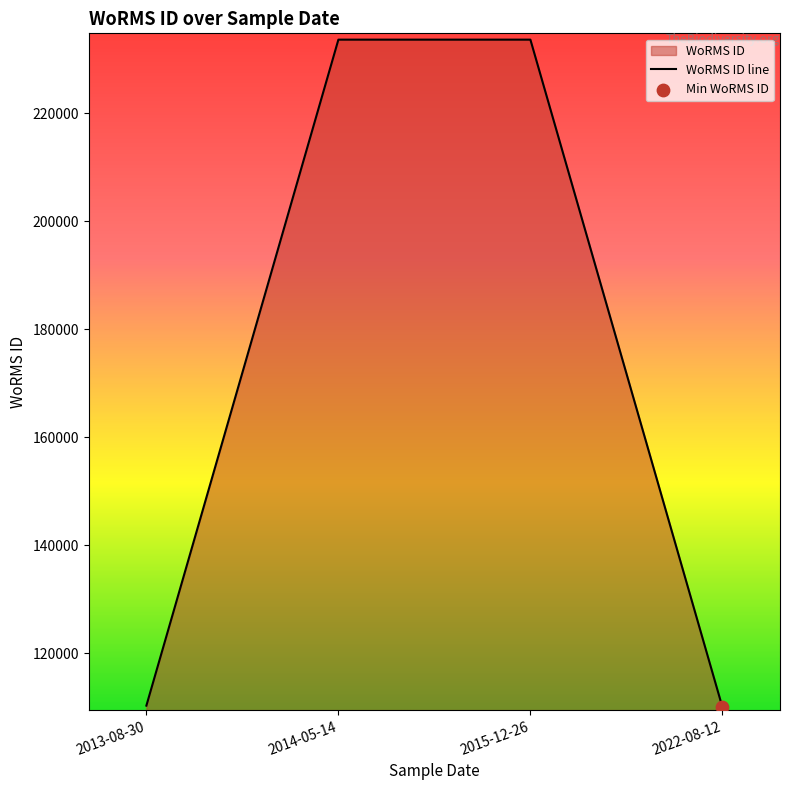

Approximately how many times larger is the value at 2014-05-14 compared to 2015-12-26?

1.0